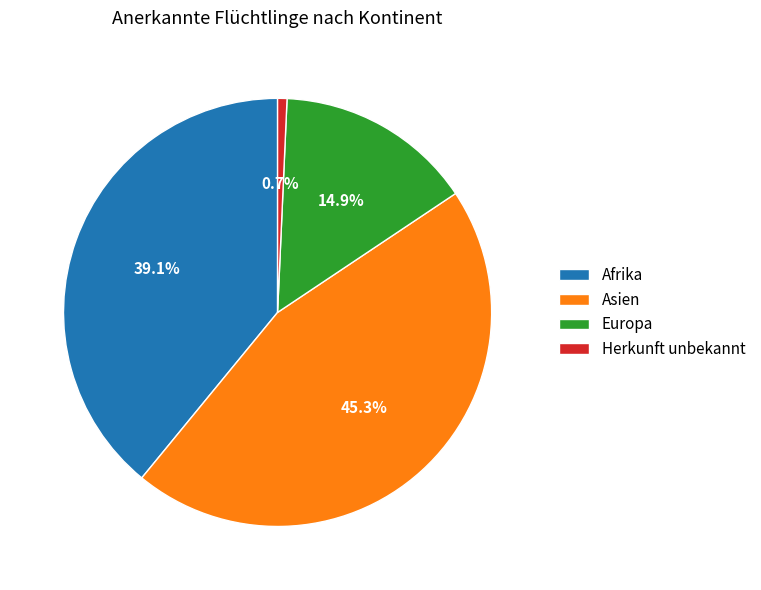

Does Herkunft unbekannt account for over 50% of the chart?

No